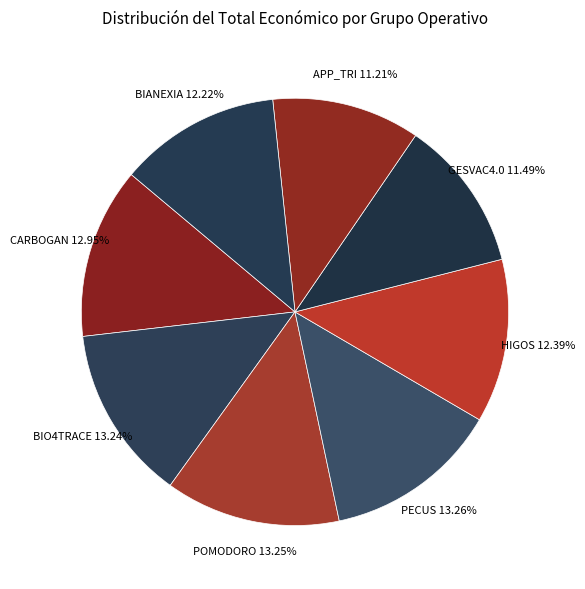

Is there any slice that represents more than half of the pie?

No